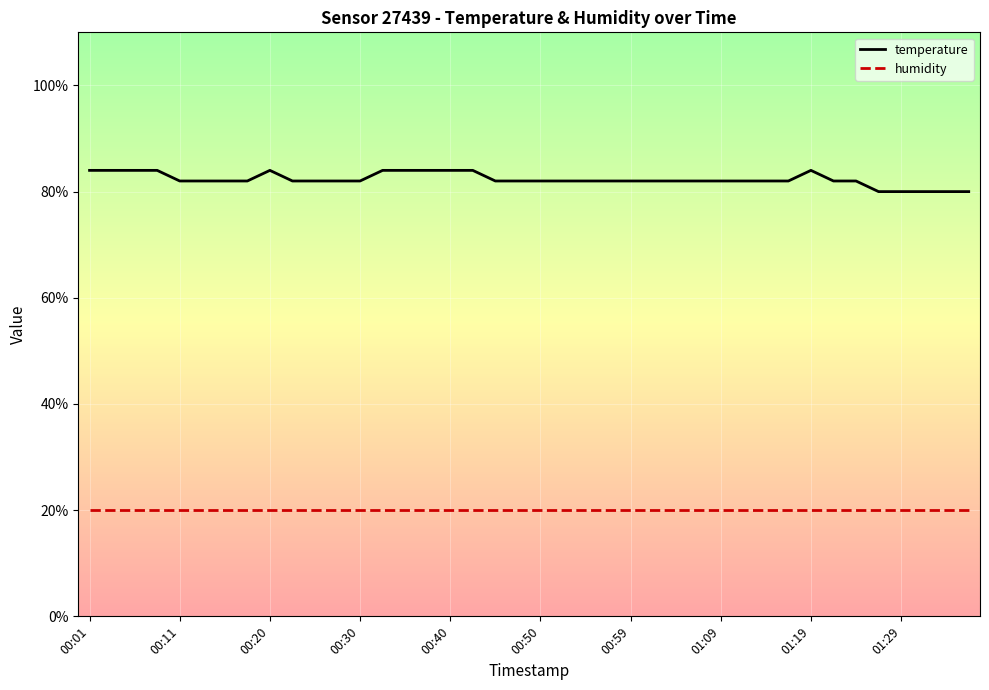

What are all the series names shown in the legend?

temperature, humidity